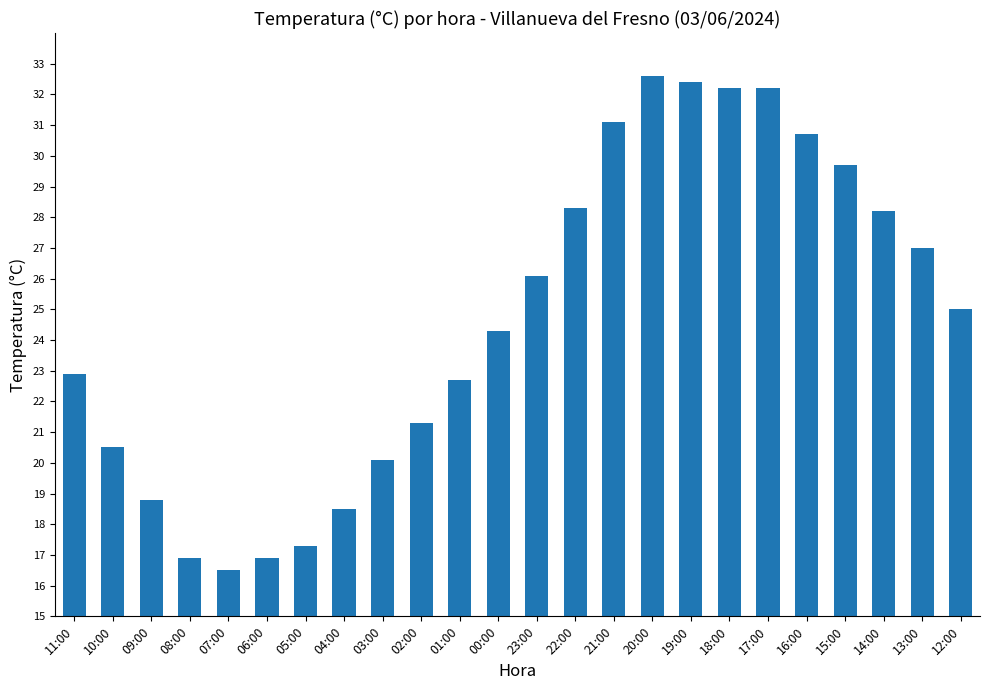

What is the minimum value shown in the chart?

16.5